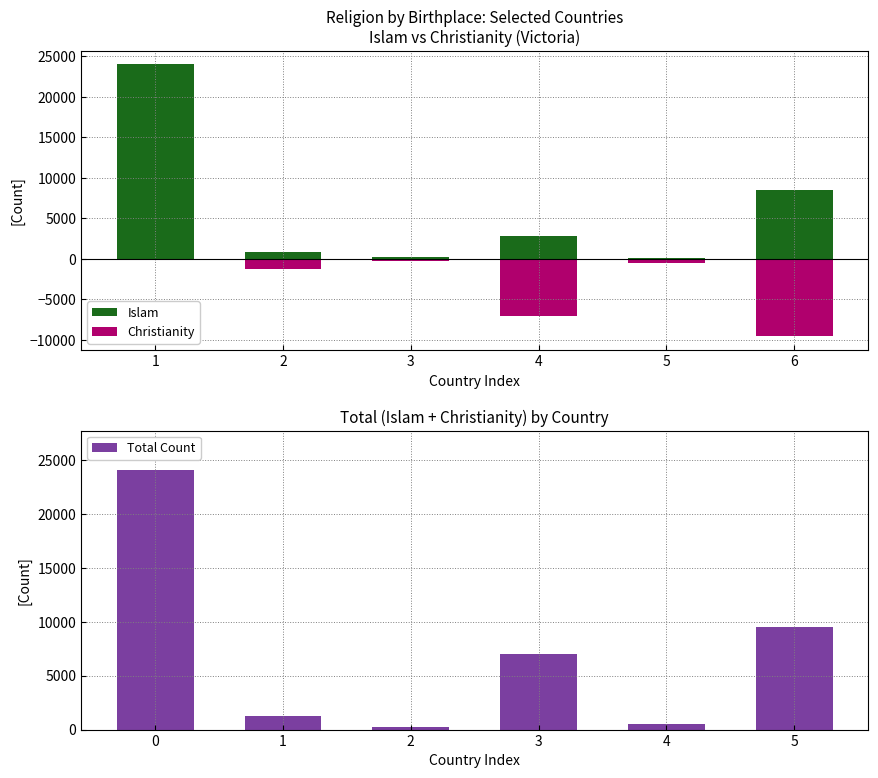

The Christianity series shows -472 at 5. True or false?

True